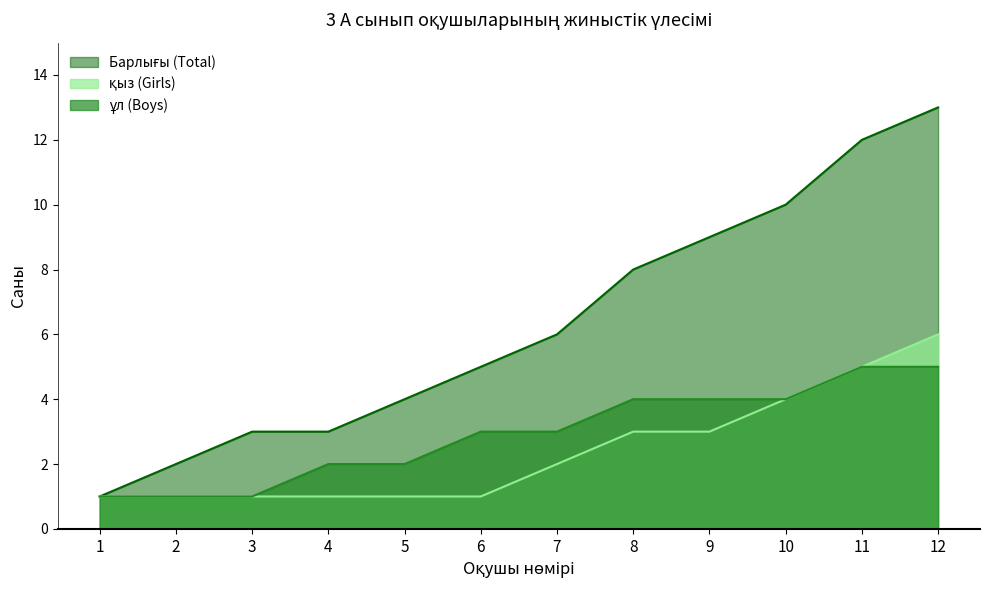

How many data points does each series have?

12